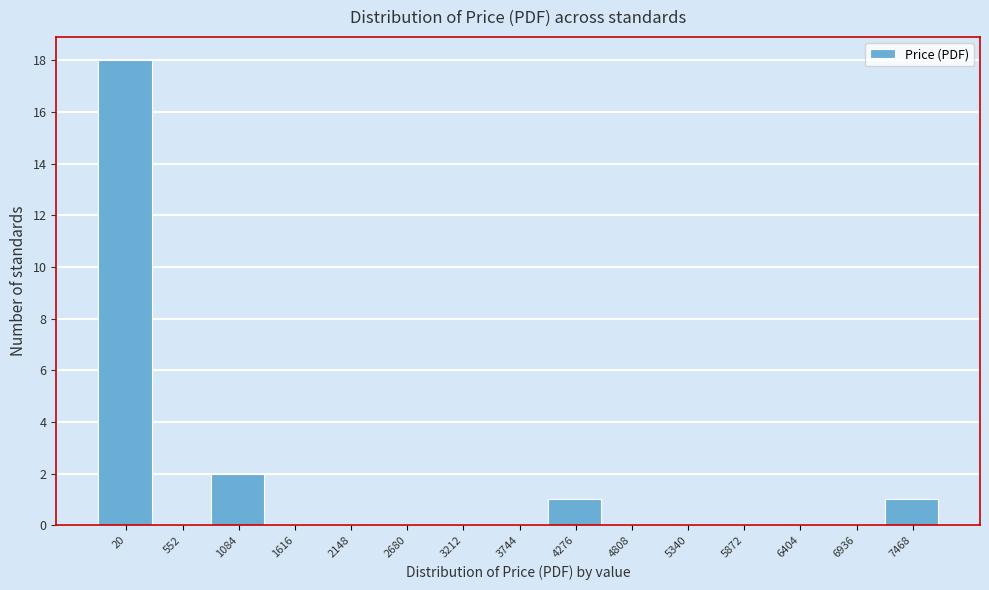

Reading right to left, what are all the values shown in this chart?

7468=1	6936=0	6404=0	5872=0	5340=0	4808=0	4276=1	3744=0	3212=0	2680=0	2148=0	1616=0	1084=2	552=0	20=18